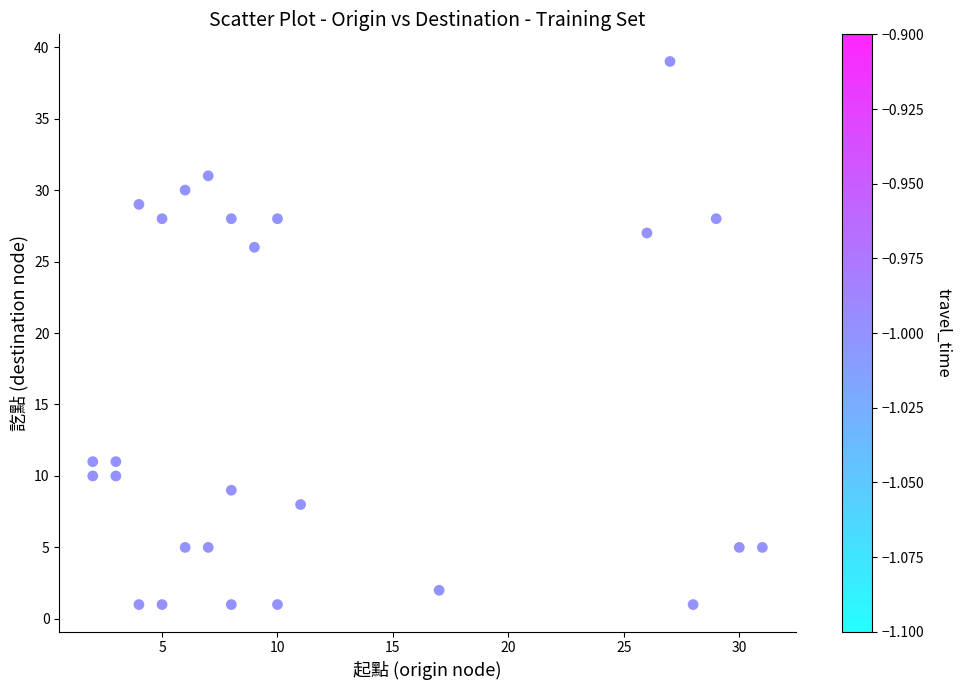

What is the range of X values (max minus min)?

29